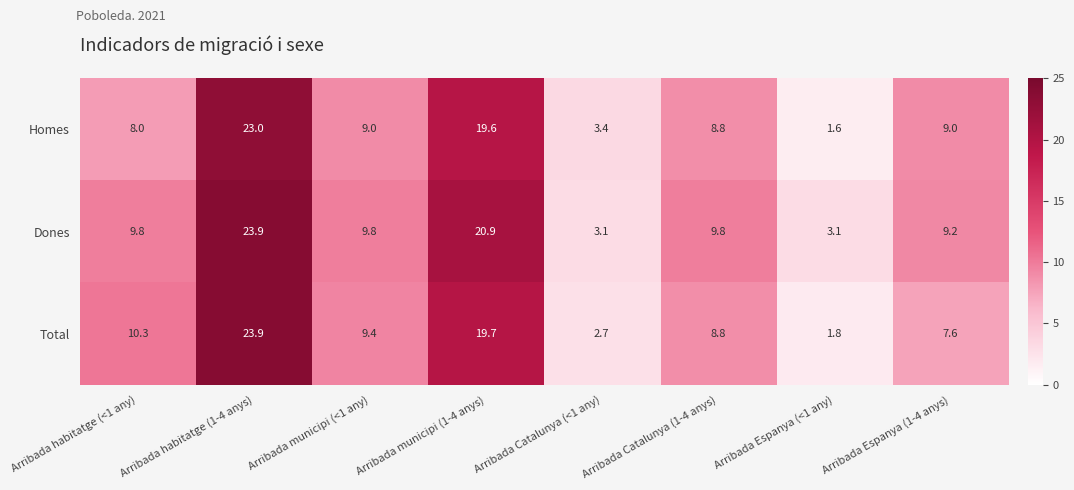

Which series changed the most between Arribada Catalunya (<1 any) and Arribada Espanya (<1 any)?

Homes